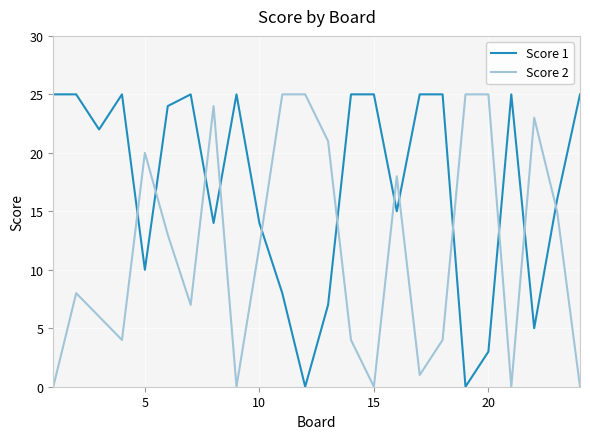

How many lines are shown in the chart?

2